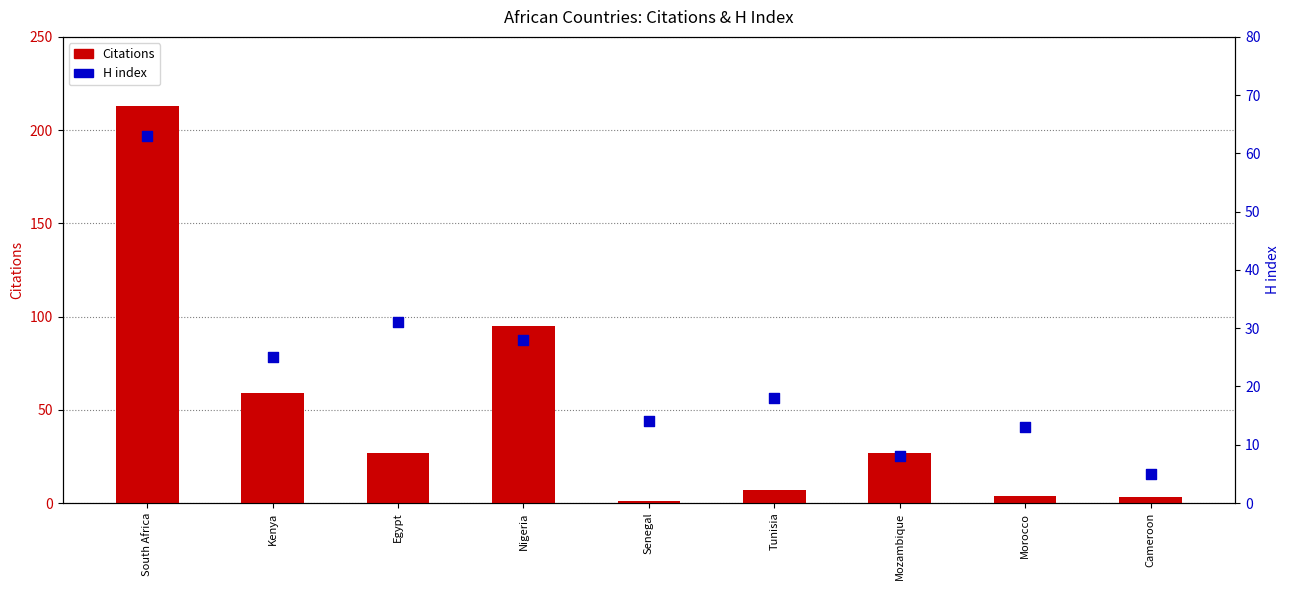

Which series contains the highest Y value?

Citations